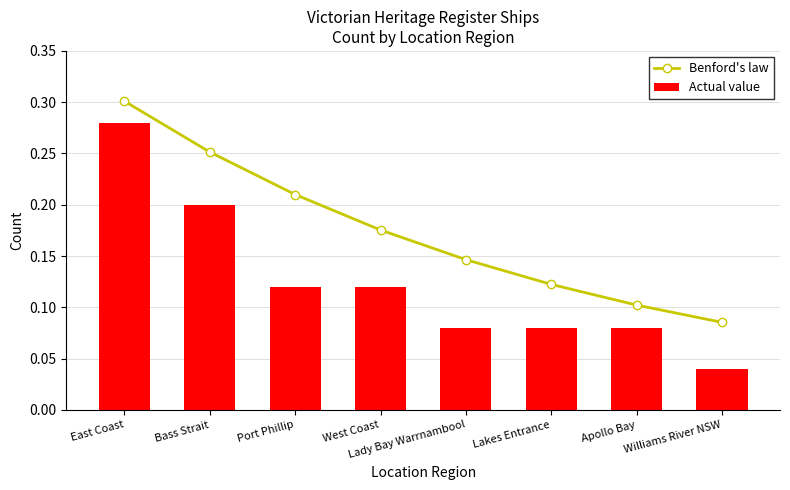

What is the label of the 1st bar from the left?

East Coast